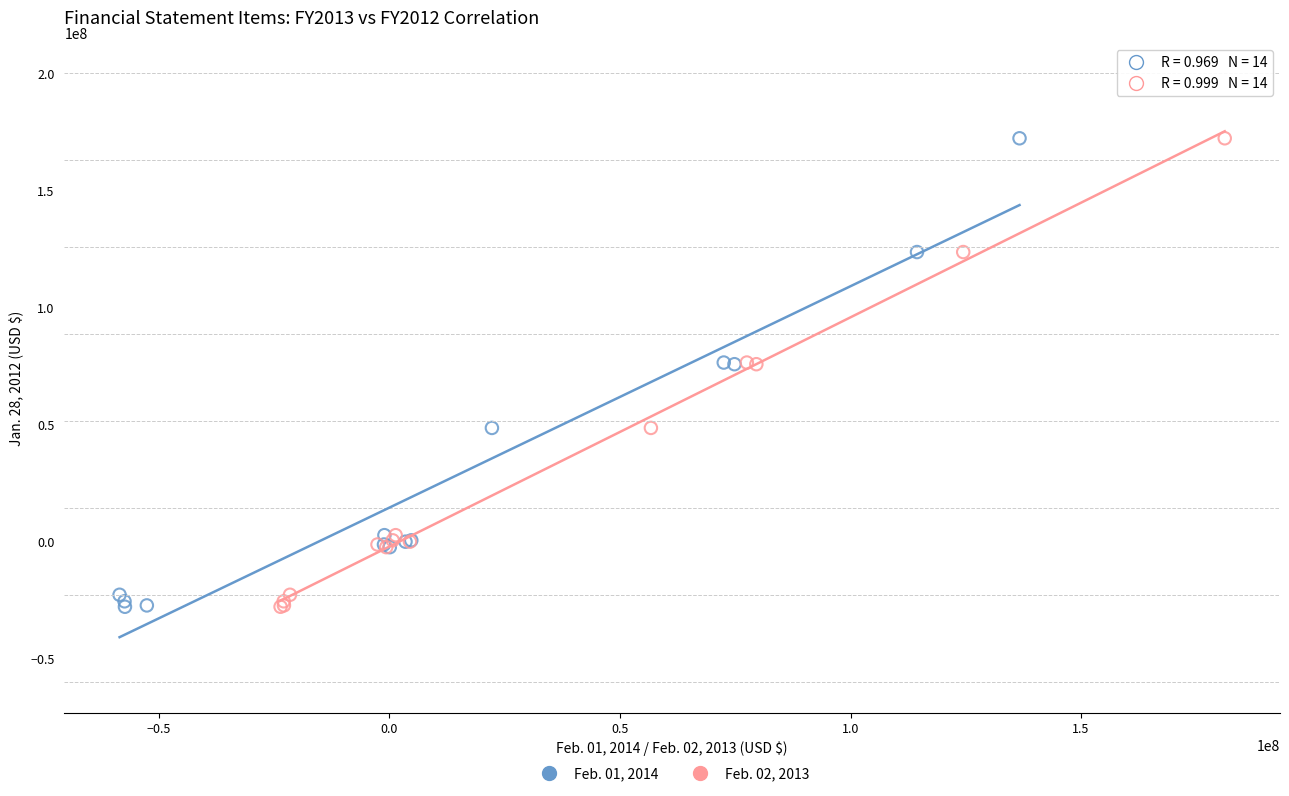

What are all the series names shown in the legend?

Feb. 01, 2014, Feb. 02, 2013